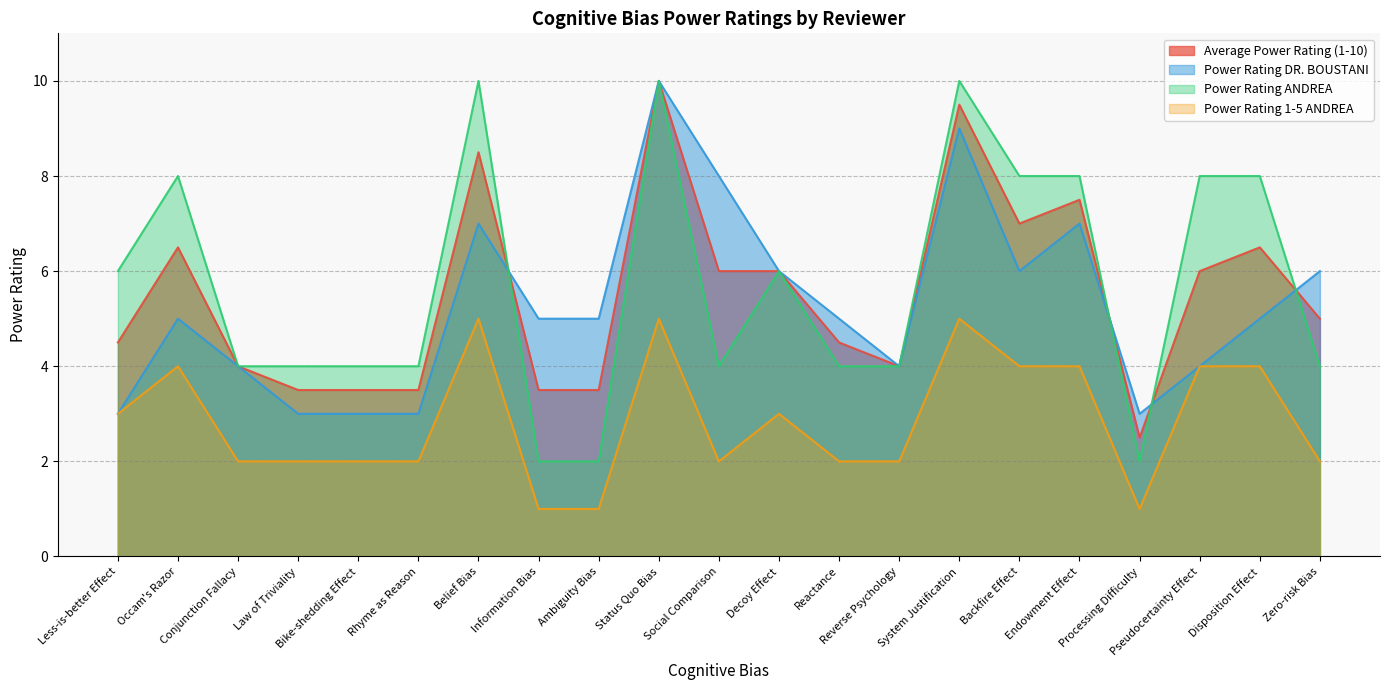

How many values in the Power Rating DR. BOUSTANI series exceed 5?

8